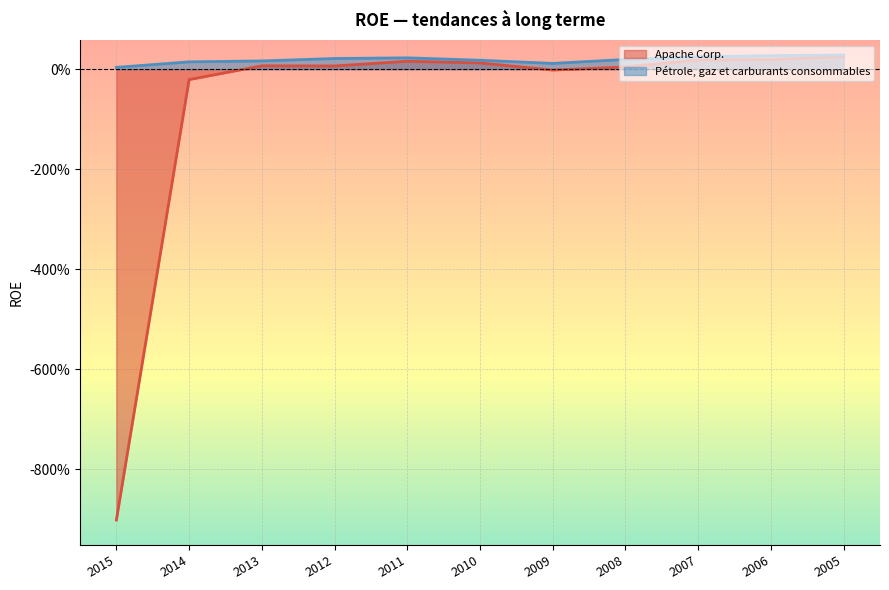

True or false: Apache Corp. and Pétrole, gaz et carburants consommables cross at least once.

False